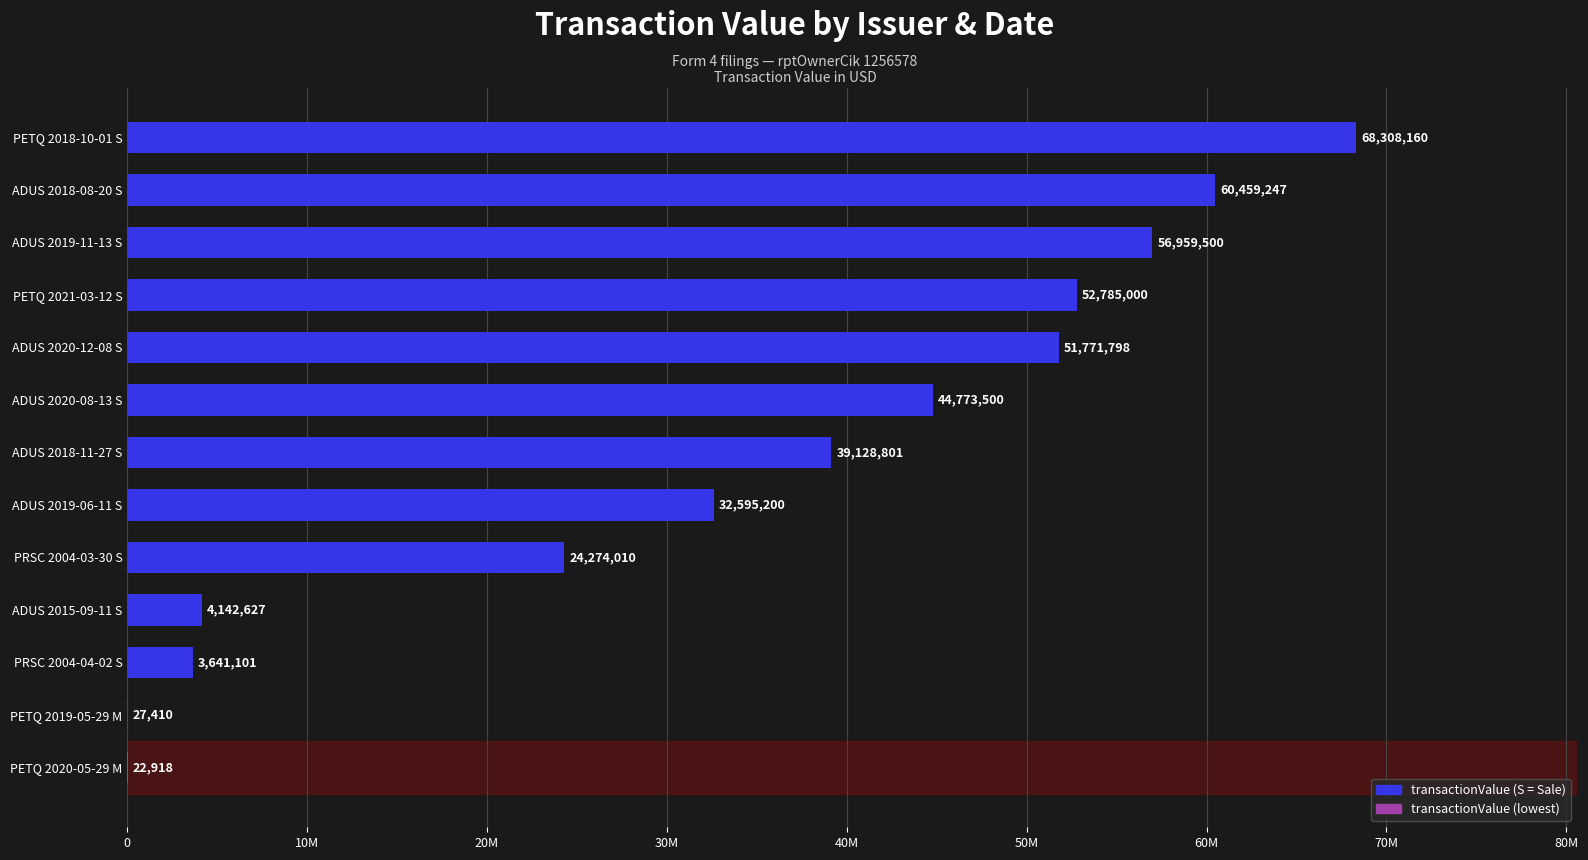

What is the difference between the second highest and second lowest values?

60431837